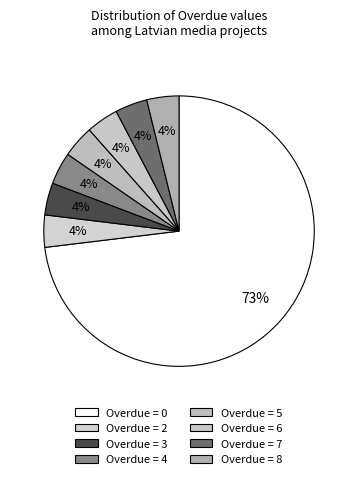

How many slices are in this pie chart?

8